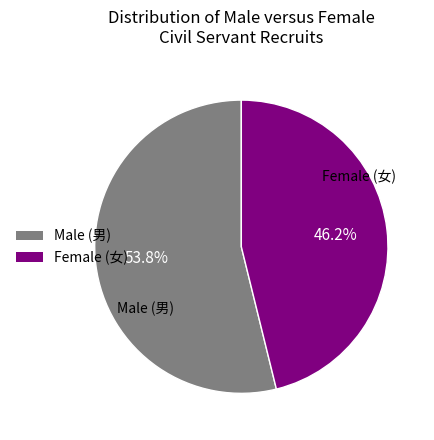

Approximately how many times larger is the value at Female (女) compared to Male (男)?

0.9